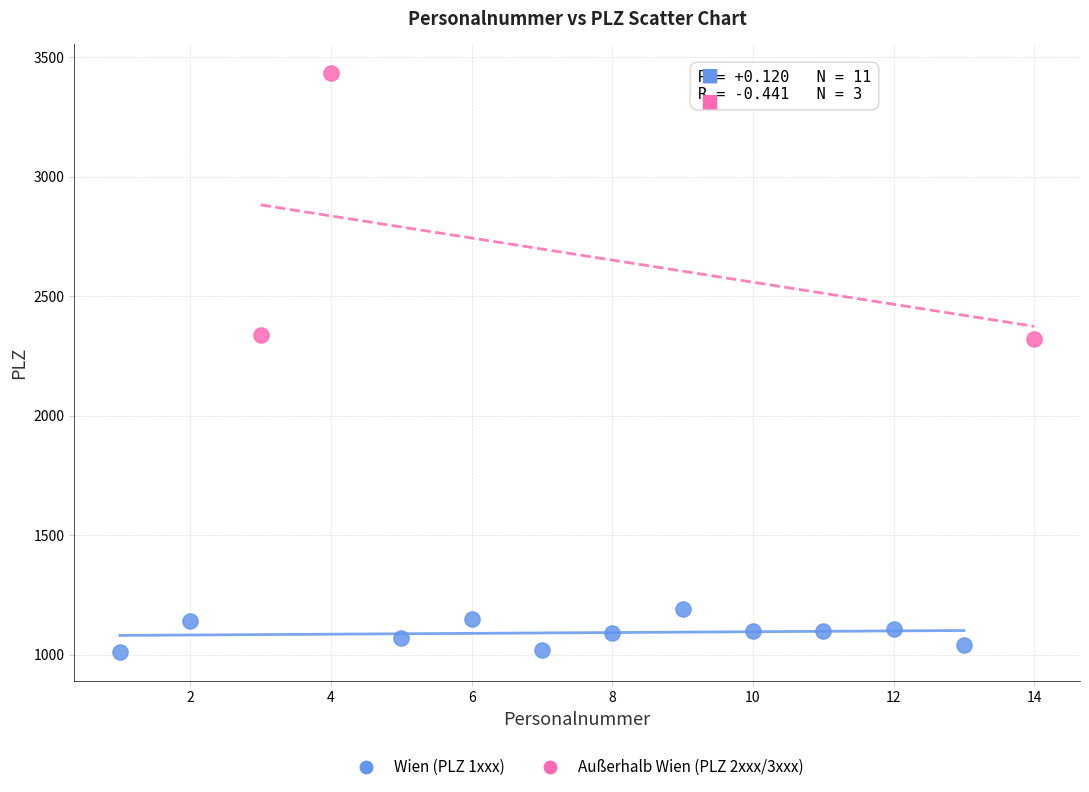

Which series has the widest spread of Y values?

Außerhalb Wien (PLZ 2xxx/3xxx)